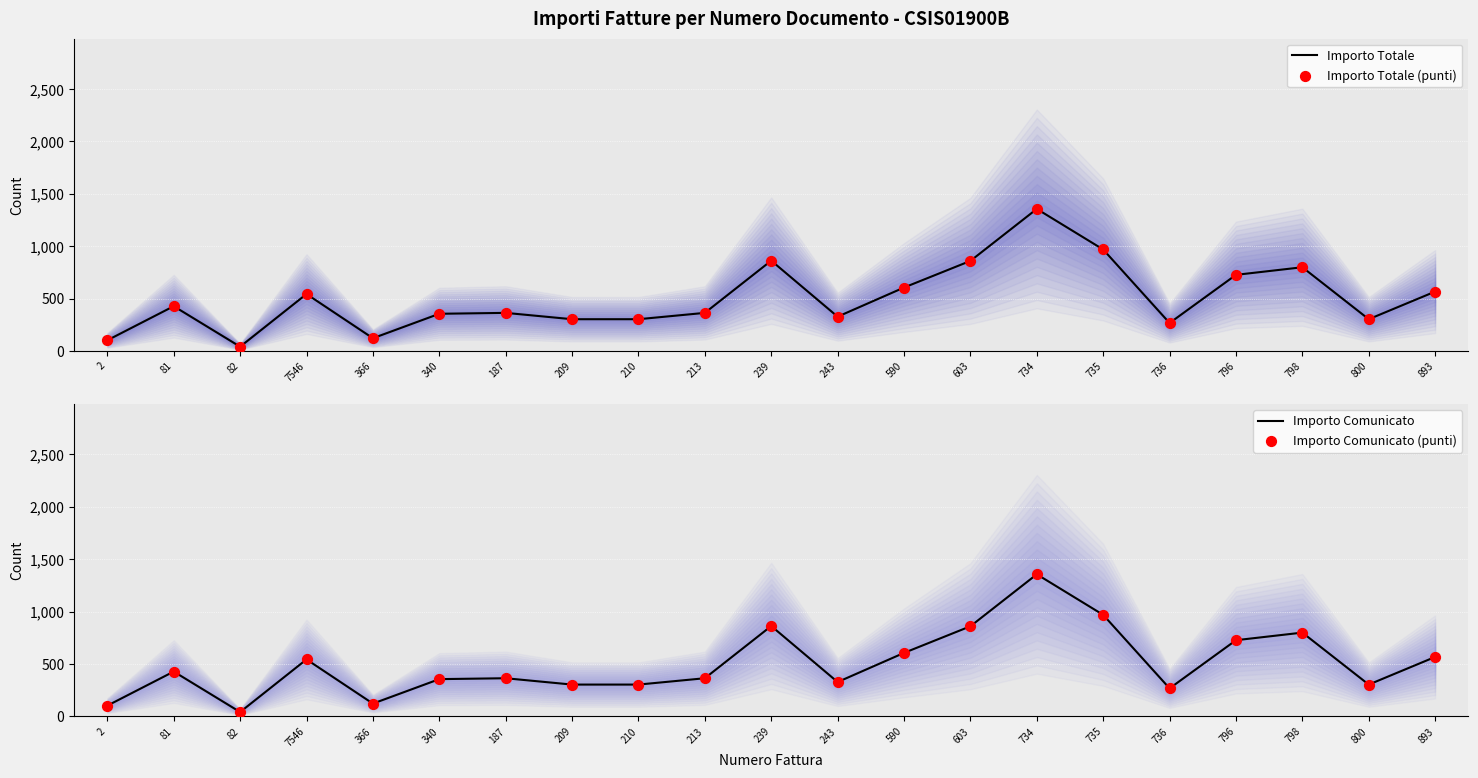

At which category is the sum across all series the highest?

734